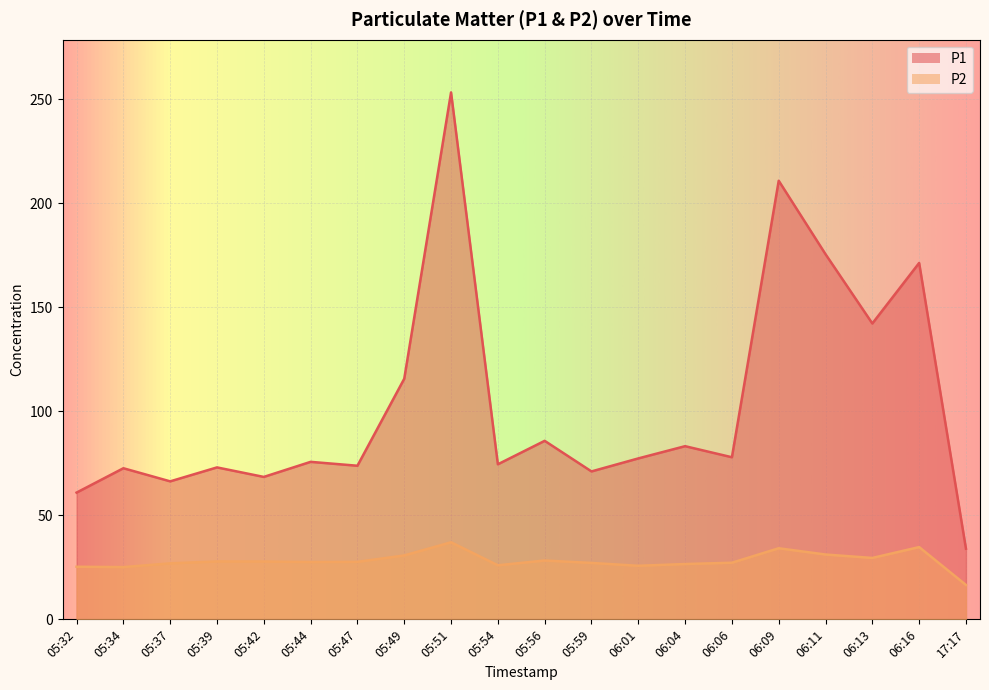

True or false: P1 and P2 cross at least once.

False